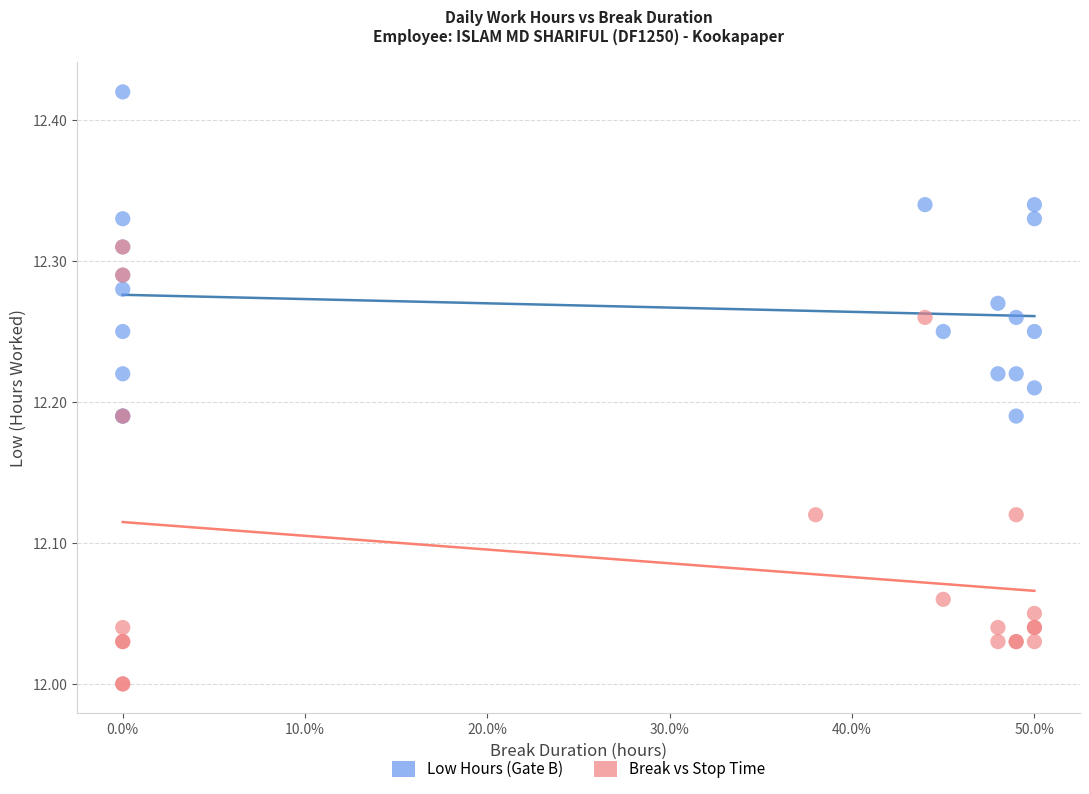

Which series contains the highest Y value?

Low Hours (Gate B)